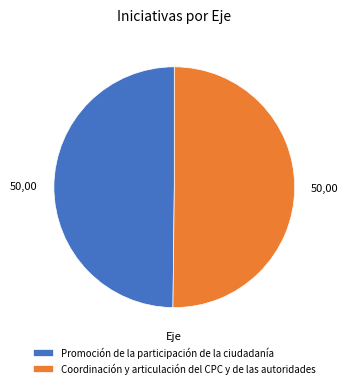

What is the ratio of the value at Promoción de la participación de la ciudadanía to the value at Coordinación y articulación del CPC y de las autoridades?

1.0